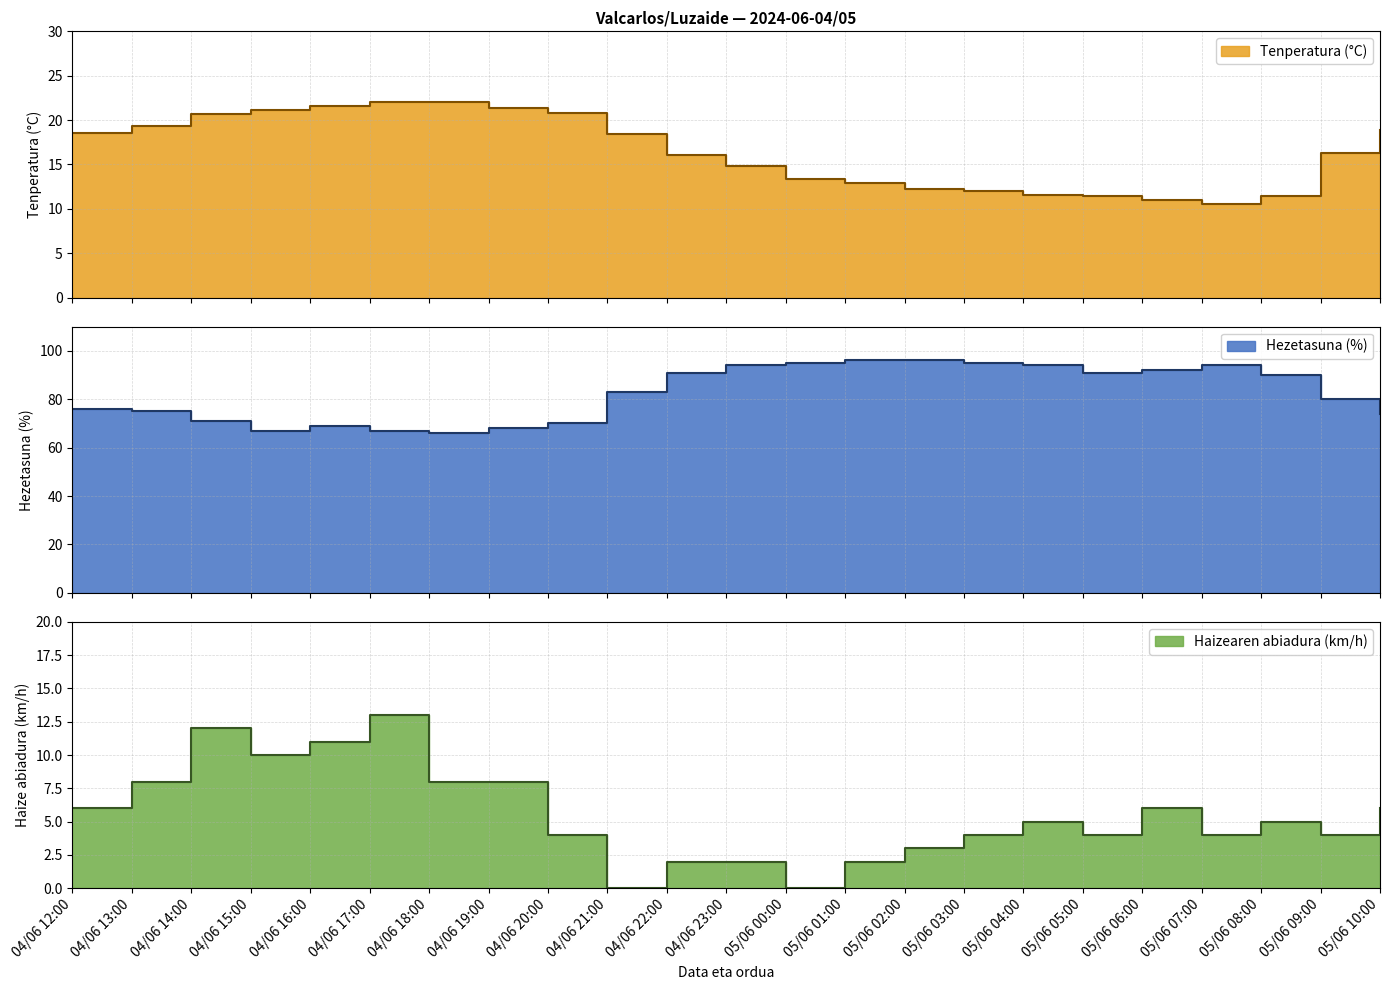

Where is Tenperatura (°C) nearest to the value 16?

04/06 22:00